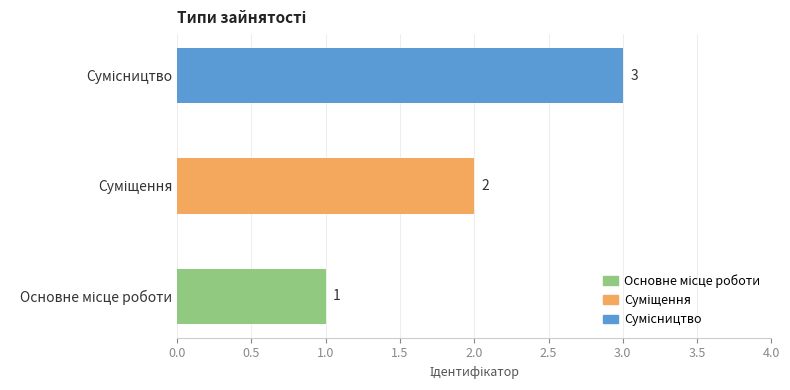

What is the sum of all values?

6